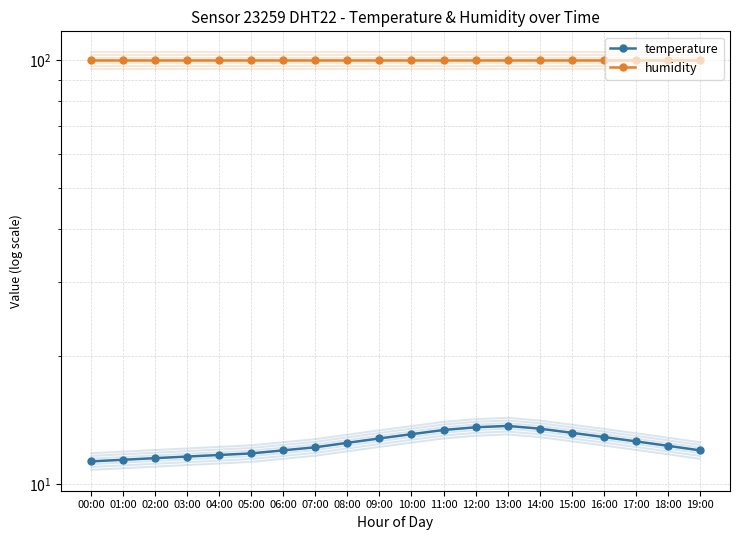

Is this an area chart (filled region under the line)?

No